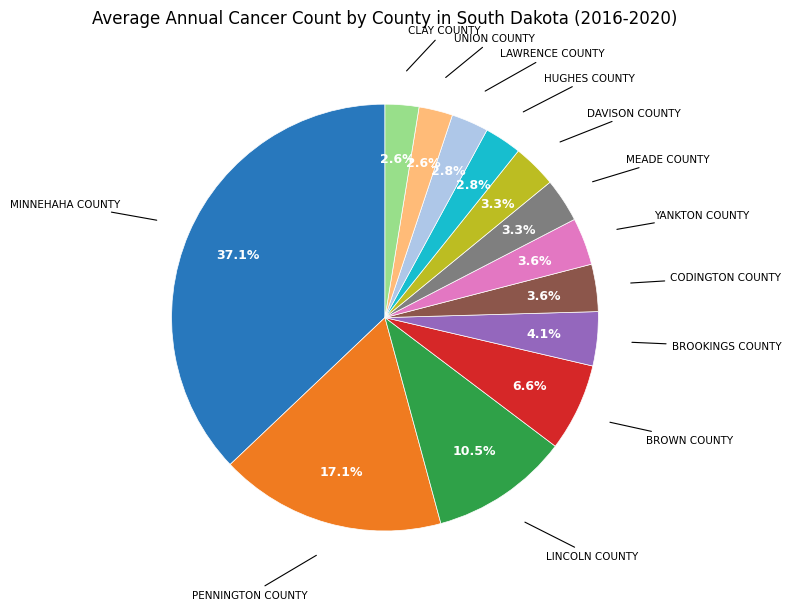

Does any single category account for the majority?

No